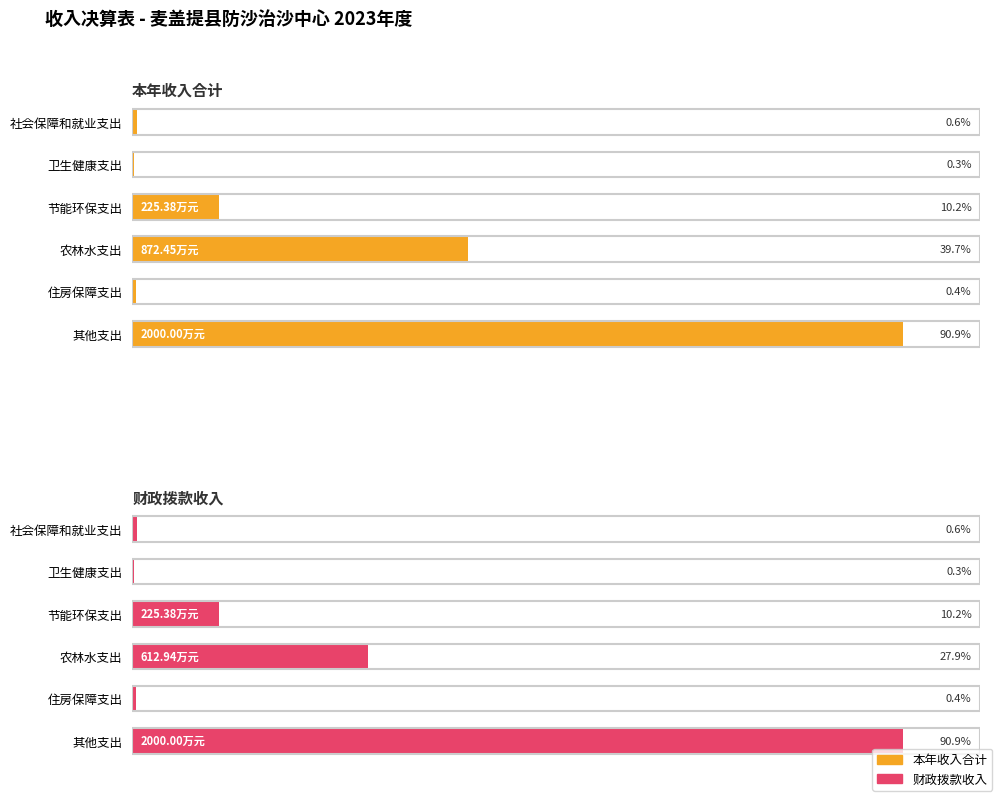

List the series in order of their overall mean, highest first.

本年收入合计, 财政拨款收入